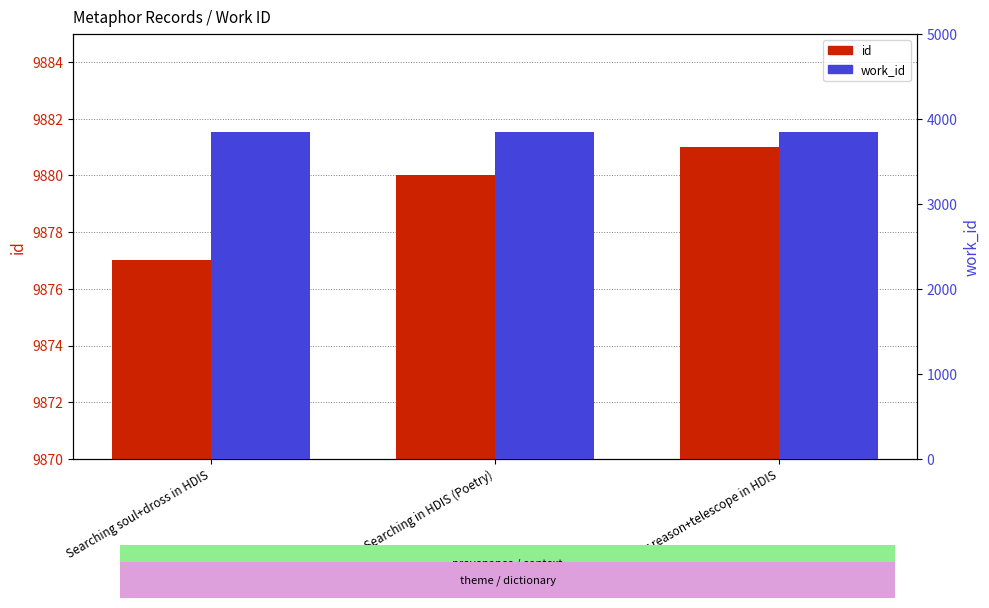

At which label does work_id reach its peak?

Searching soul+dross in HDIS